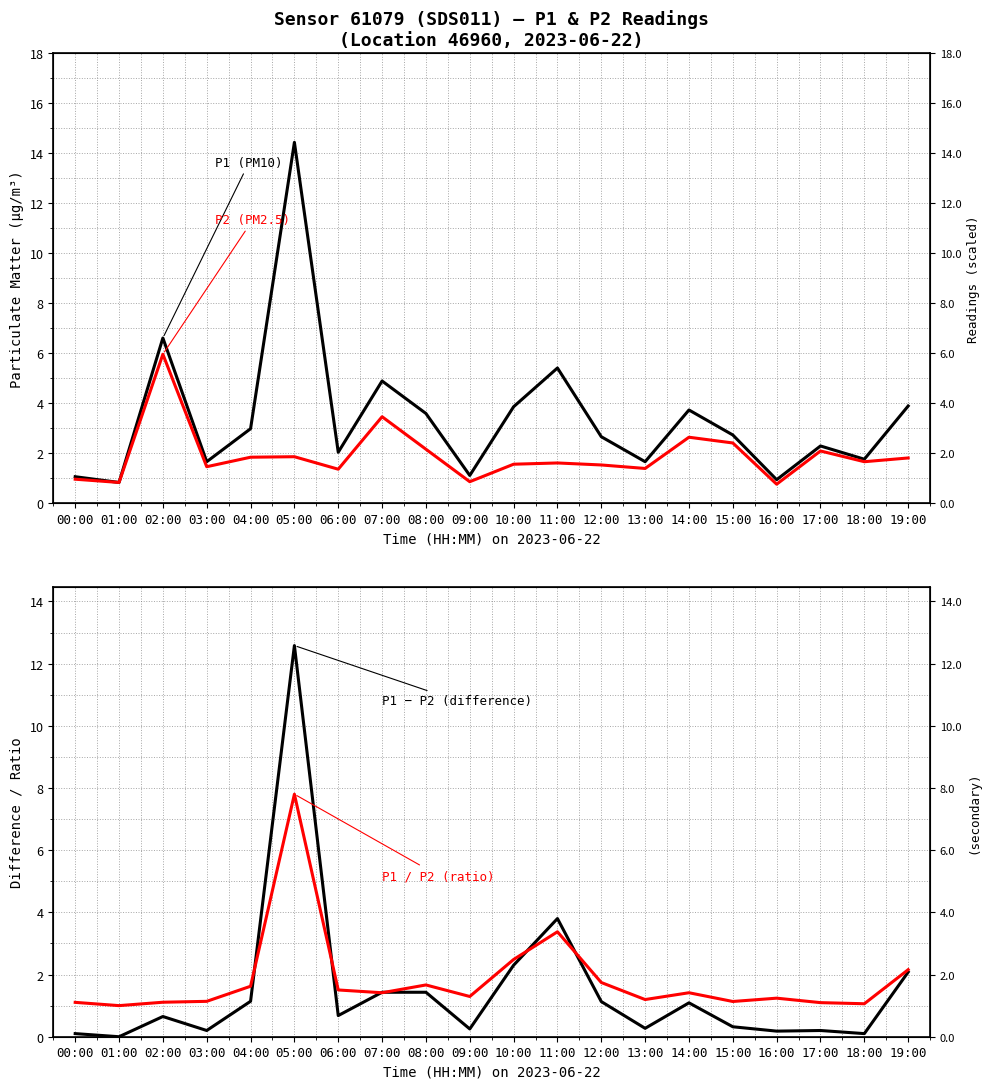

What is the difference between the P1 (PM10) values at 17:00 and 14:00?

1.4